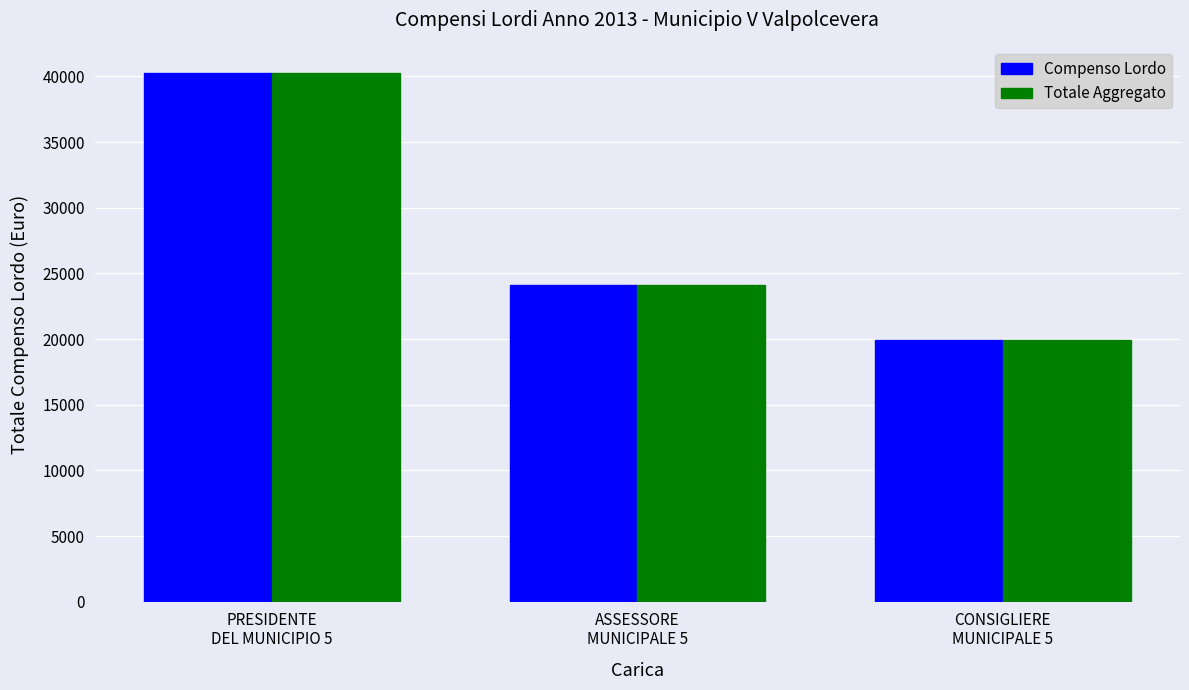

Reading left to right, transcribe all the data shown in this chart.

Compenso Lordo: PRESIDENTE
DEL MUNICIPIO 5=40237.9	ASSESSORE
MUNICIPALE 5=24142.9	CONSIGLIERE
MUNICIPALE 5=19963.3
Totale Aggregato: PRESIDENTE
DEL MUNICIPIO 5=40237.9	ASSESSORE
MUNICIPALE 5=24142.9	CONSIGLIERE
MUNICIPALE 5=19963.3